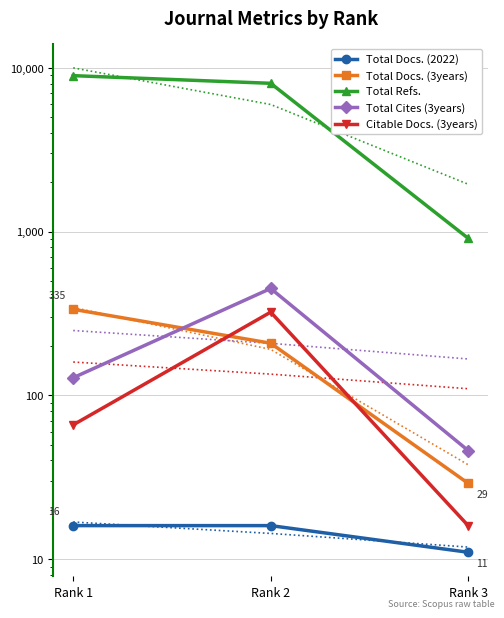

Which series has the largest range (max minus min)?

Total Refs.